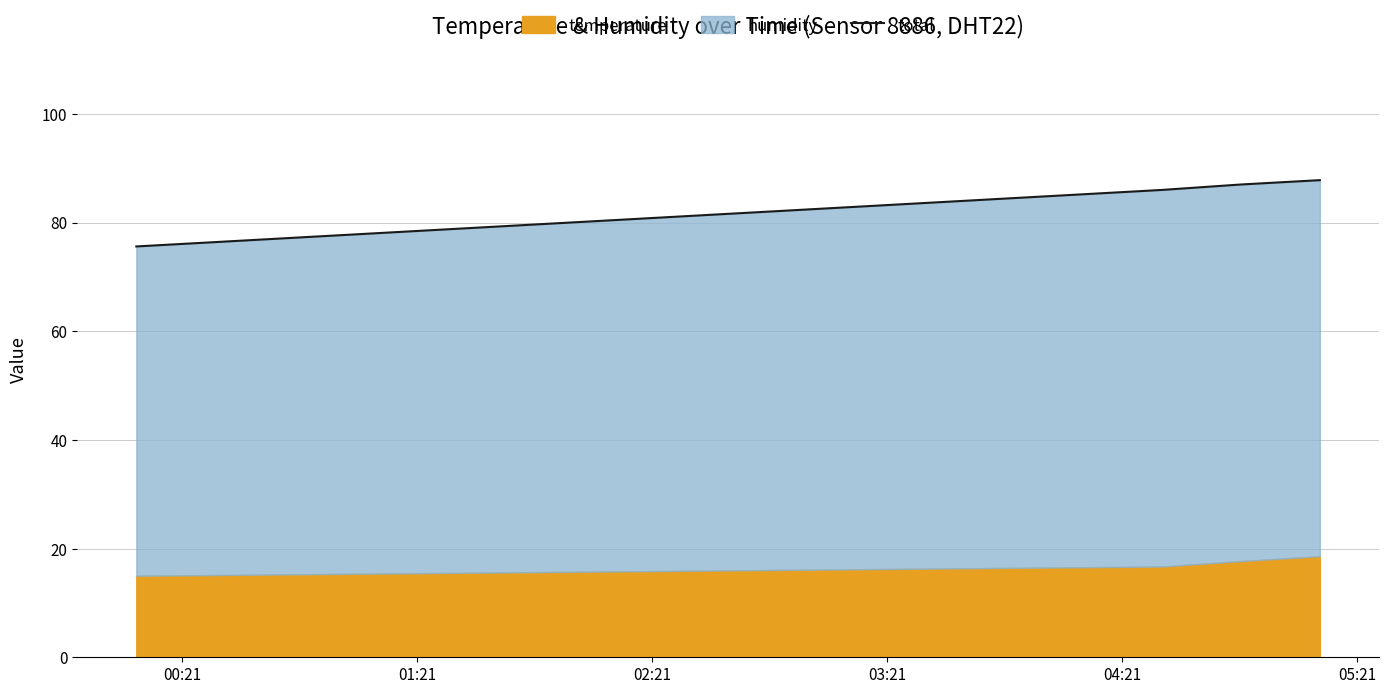

What is the average value?

84.1